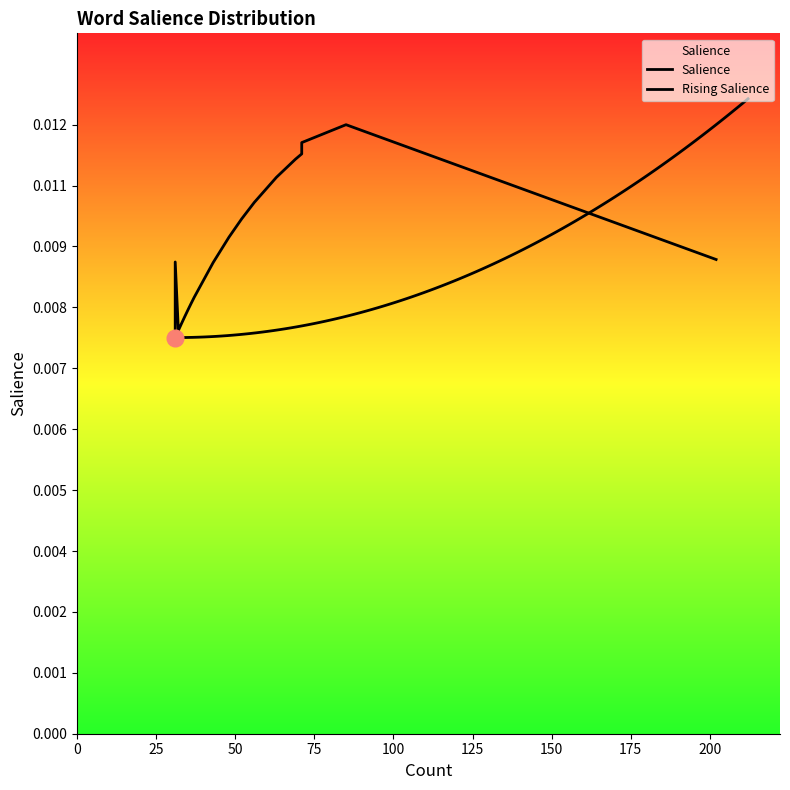

How many points are higher than both their immediate neighbors (excluding endpoints)?

1